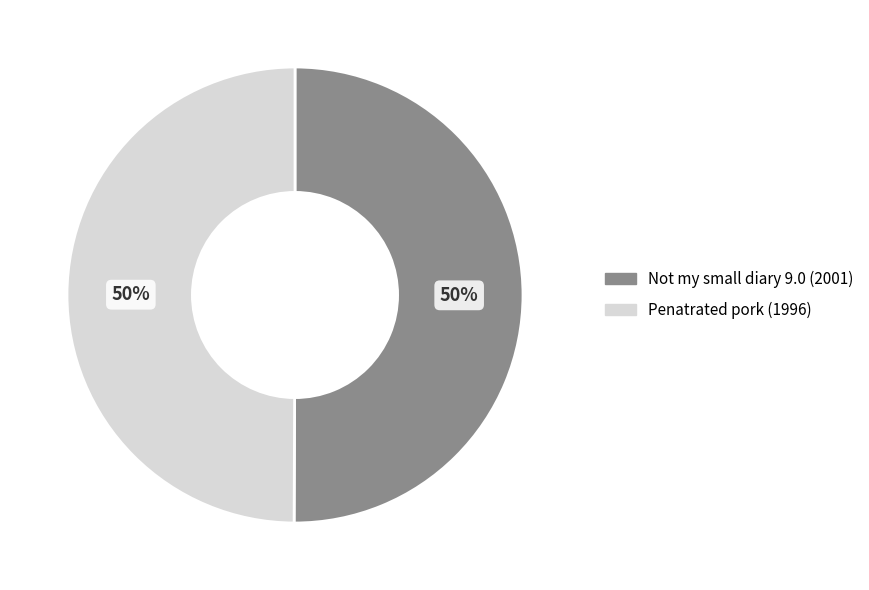

Approximately how many times larger is the value at Not my small diary 9.0 (2001) compared to Penatrated pork (1996)?

1.0